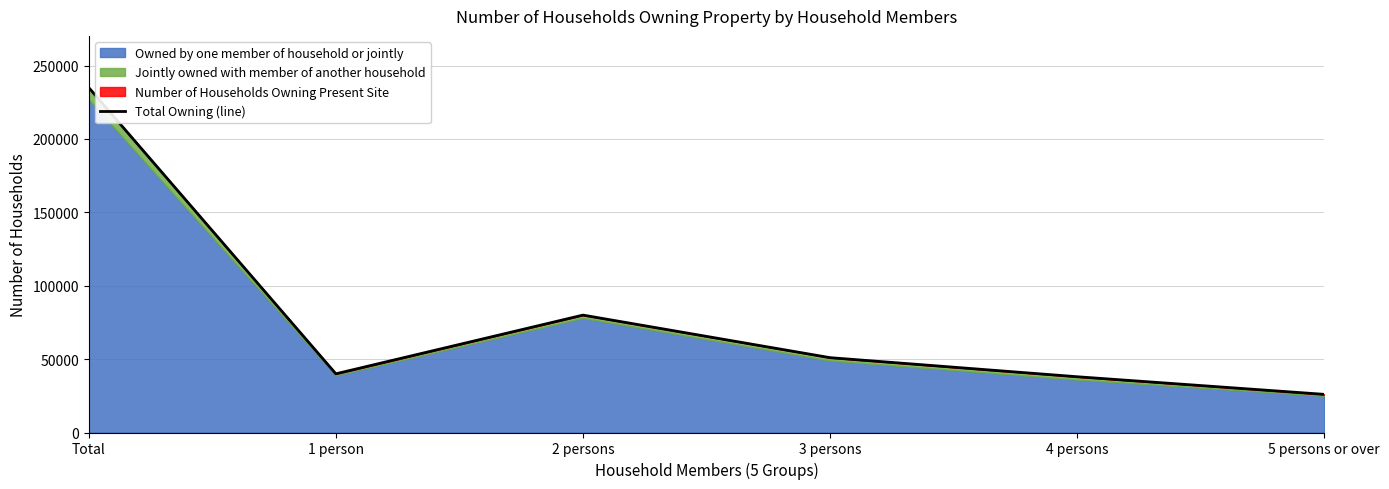

Approximately how many times larger is the value at 2 persons compared to 1 person?

2.0